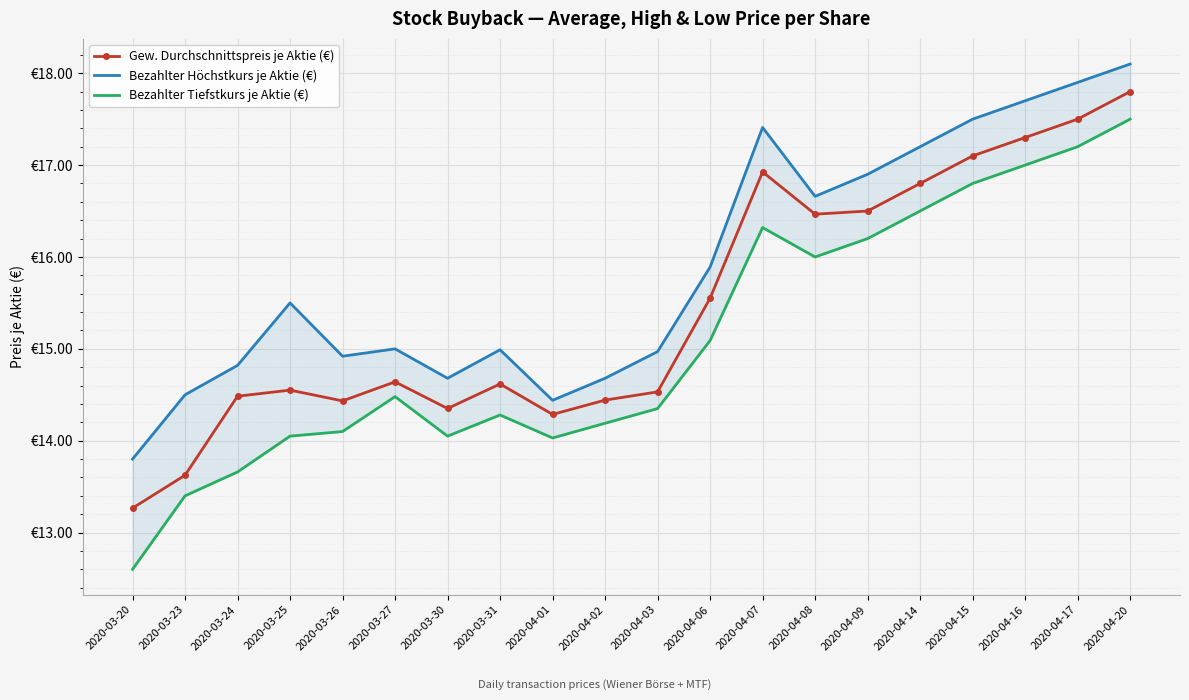

How many lines are shown in the chart?

3